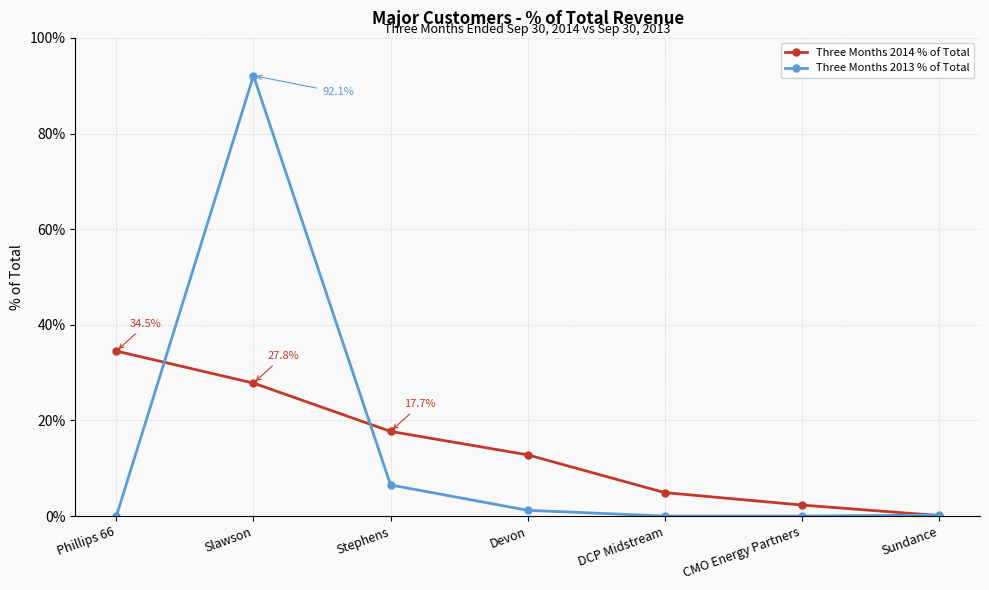

Is this an area chart (filled region under the line)?

No